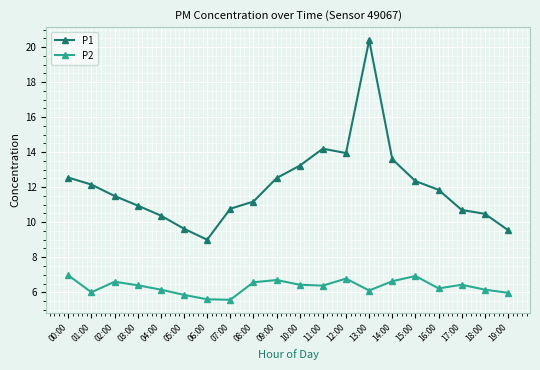

Where is the first local minimum for P1?

06:00